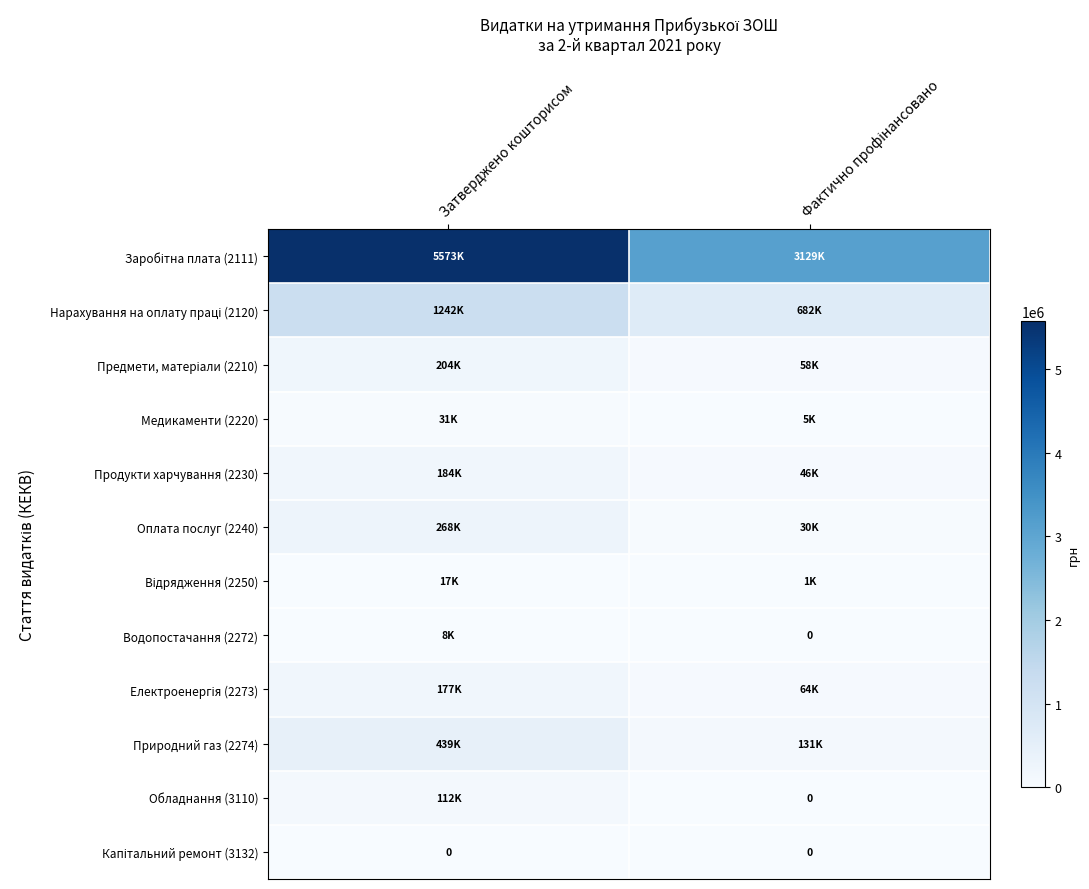

How many distinct data groups are displayed?

12